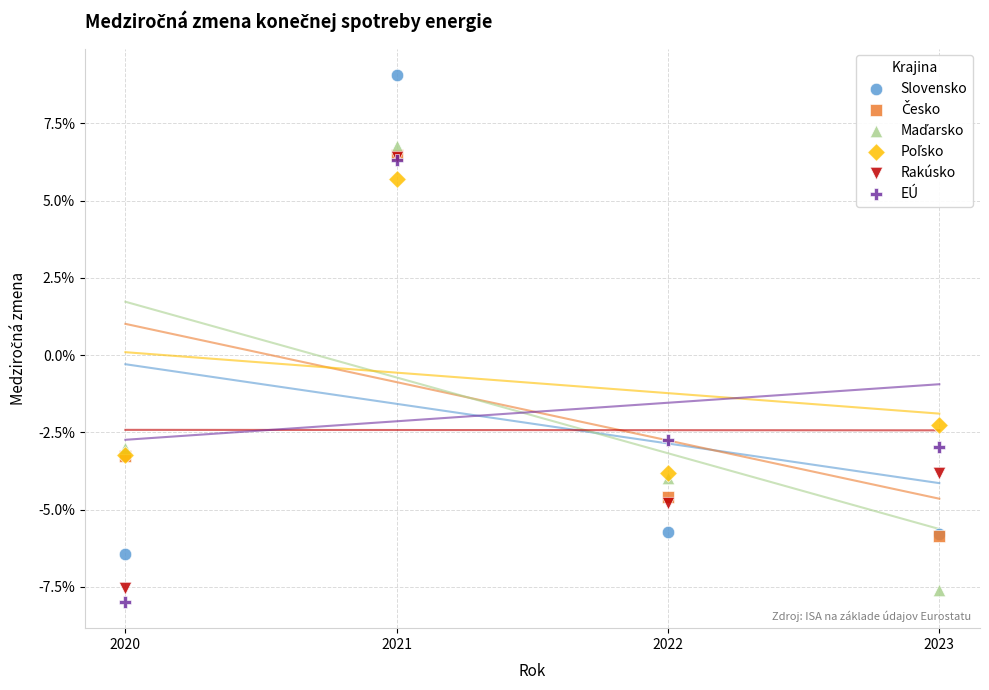

Which series contains the highest Y value?

Slovensko